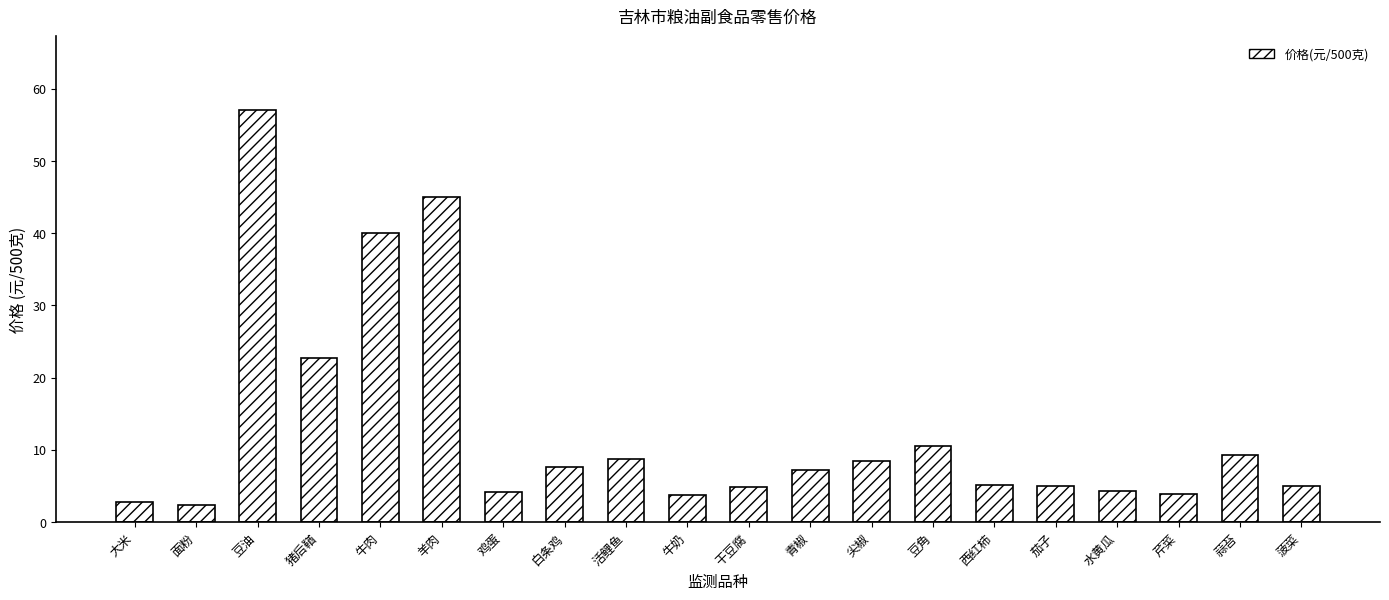

Which has a higher value, 牛肉 or 豆油?

豆油